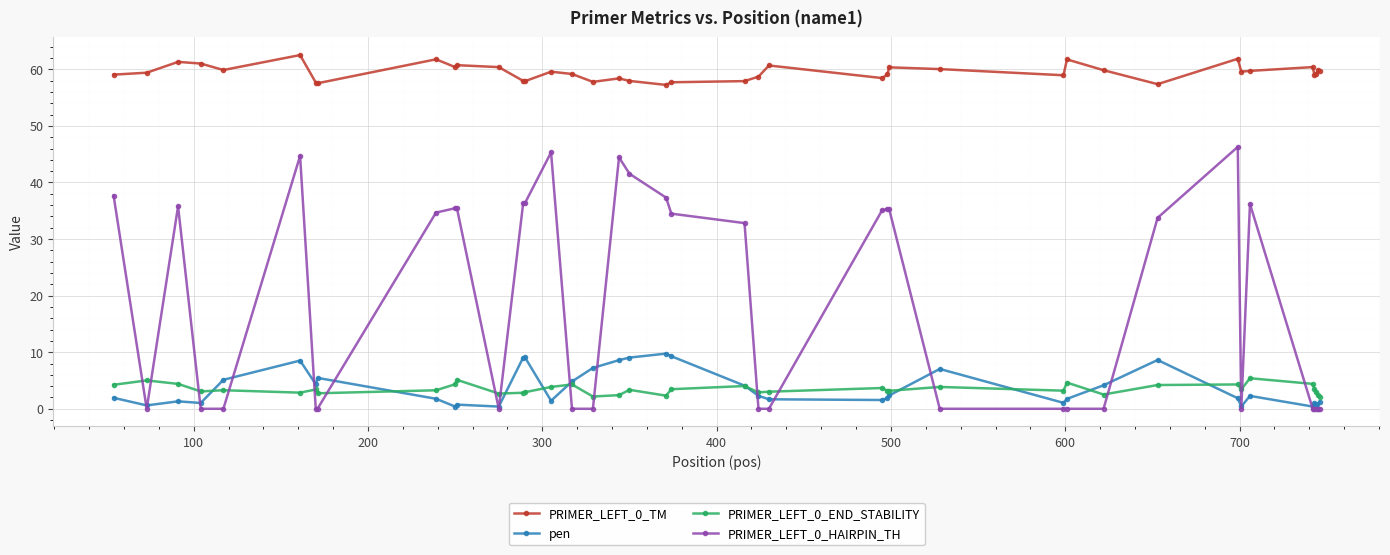

What is the value of the PRIMER_LEFT_0_END_STABILITY point at the 34th from the left?

3.4